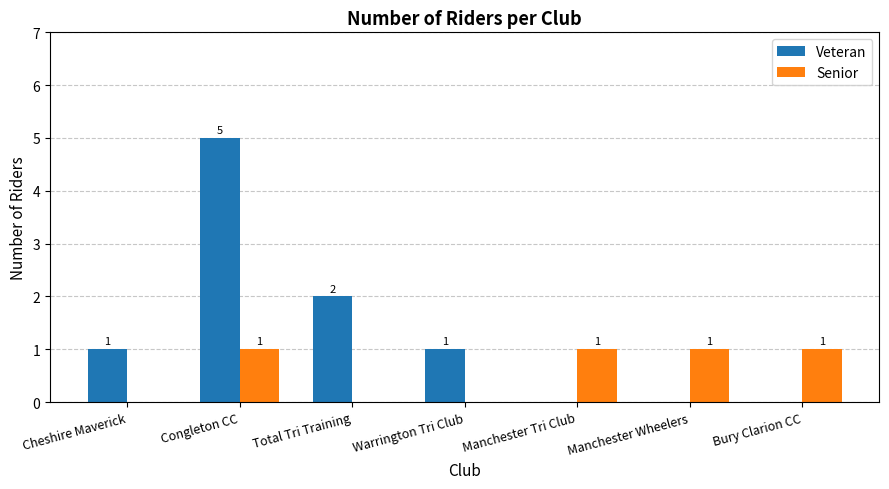

Is the value of Senior at Bury Clarion CC greater than the value of Veteran at Total Tri Training?

No